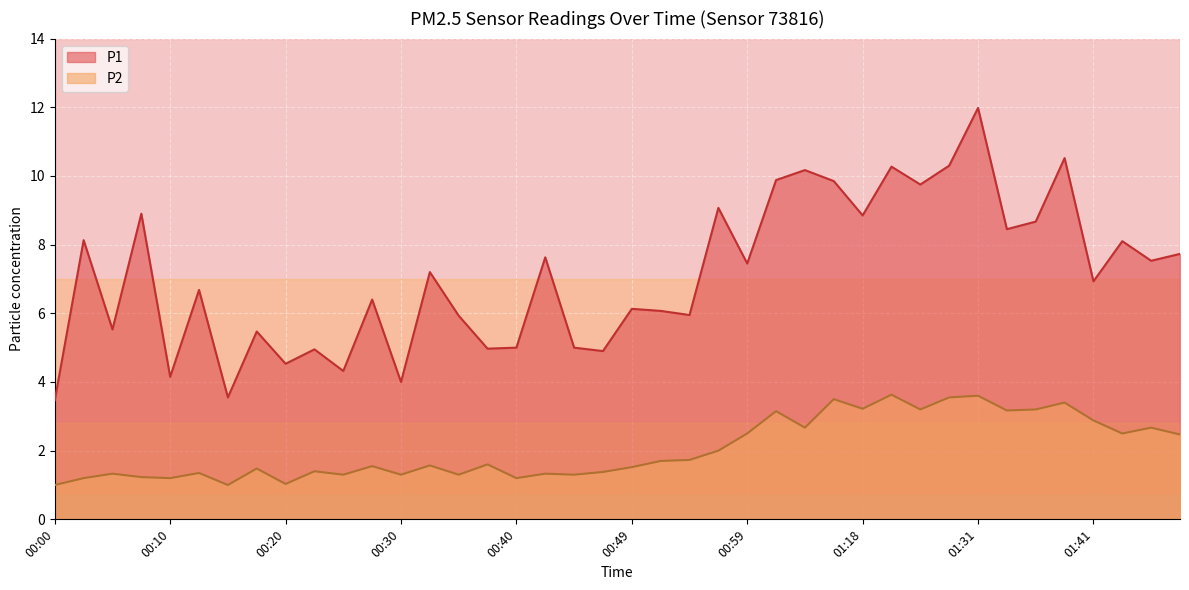

What is the difference between the maximum and minimum values in the P1 series?

8.5